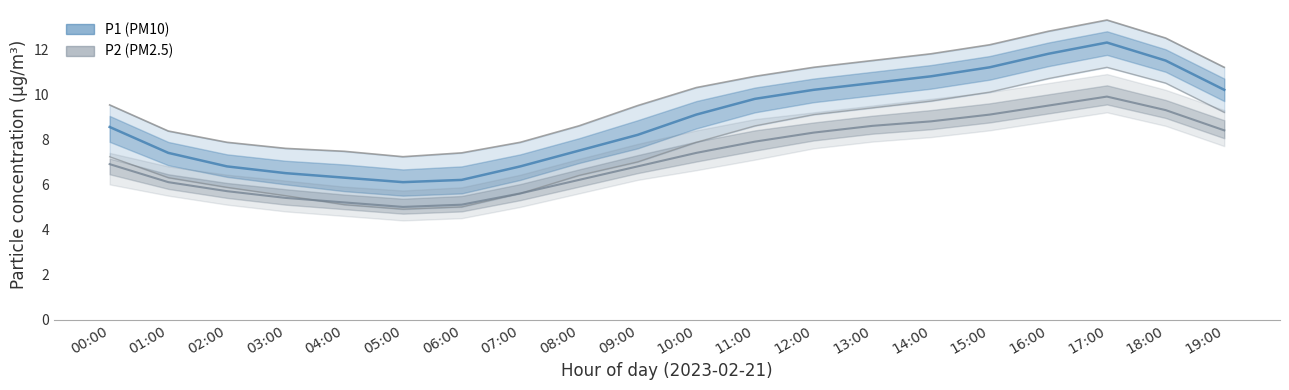

How many data points in P1 upper bound are above 10?

10